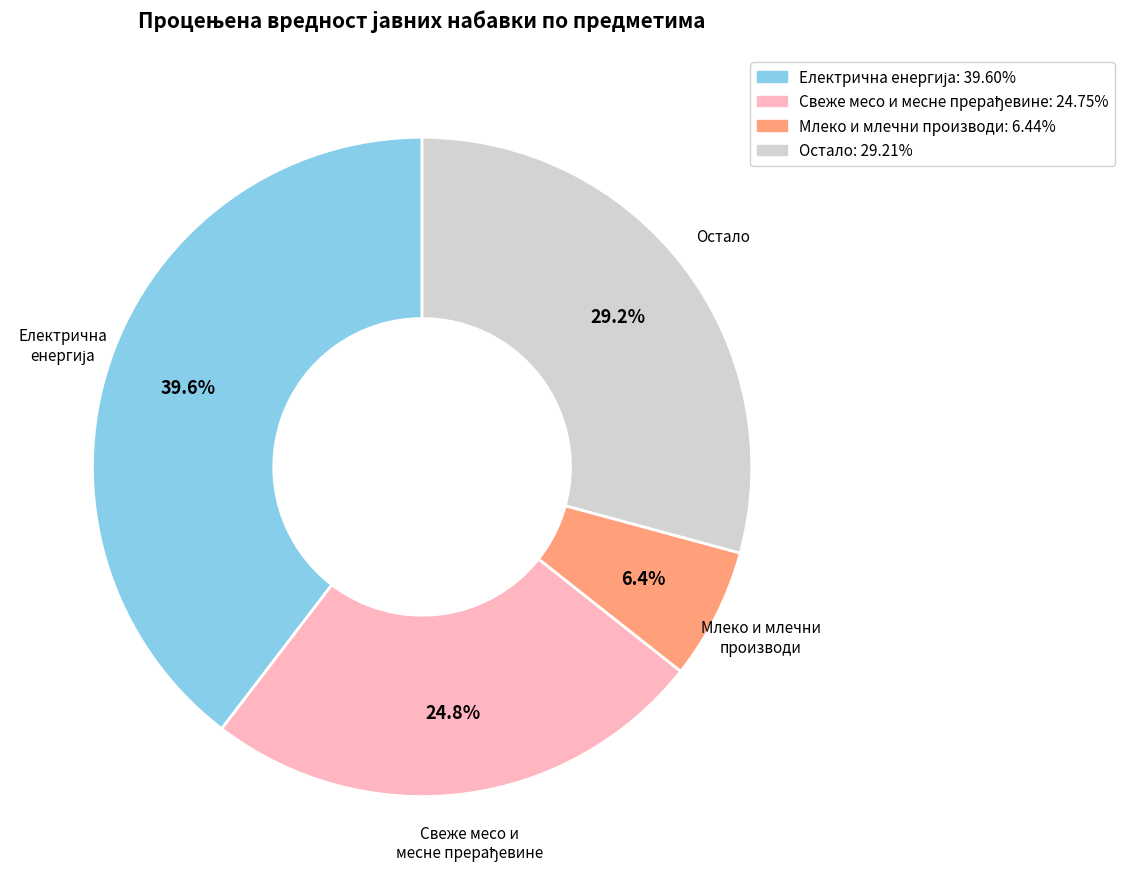

Is there a majority slice in this chart?

No